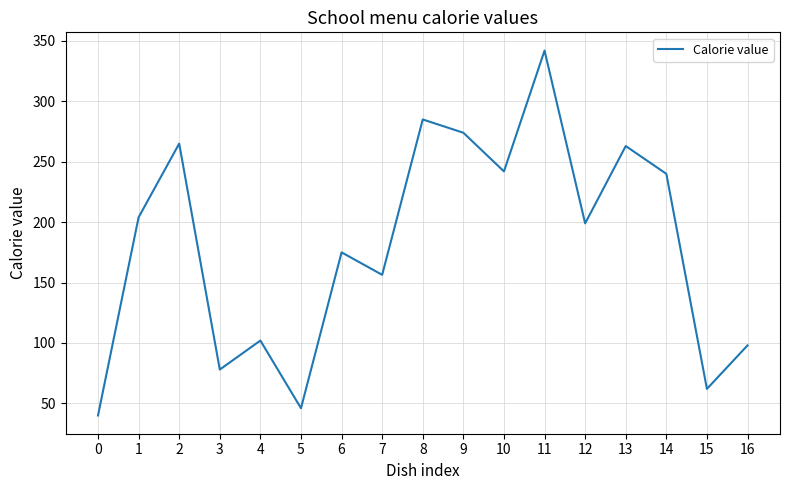

Is it true that the value at 3 is 117.4?

False